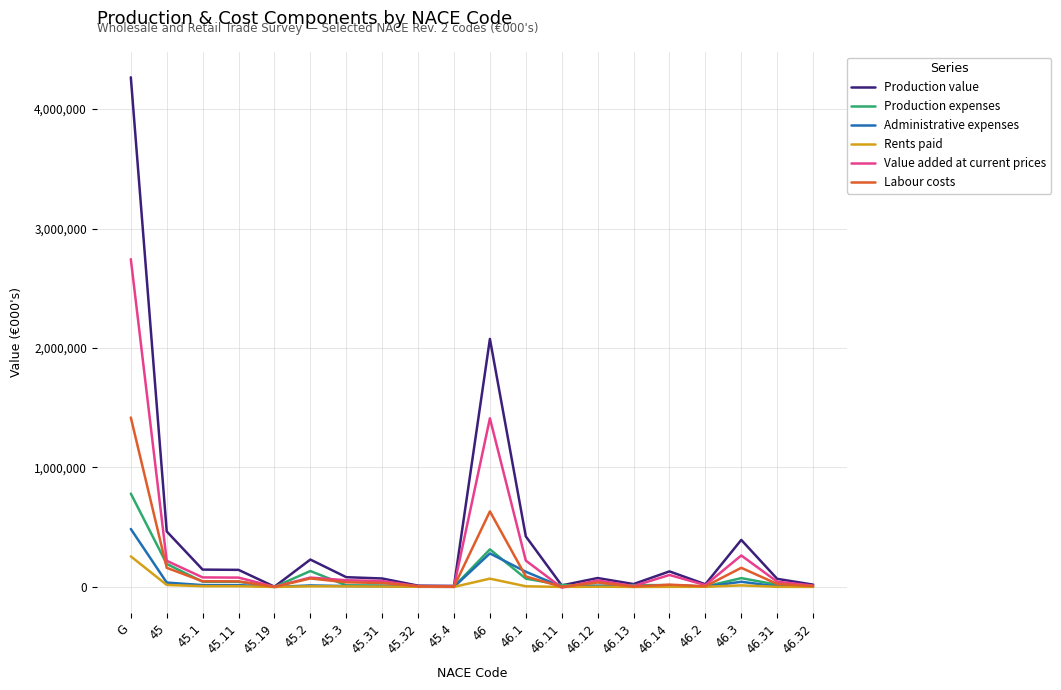

How many lines are shown in the chart?

6